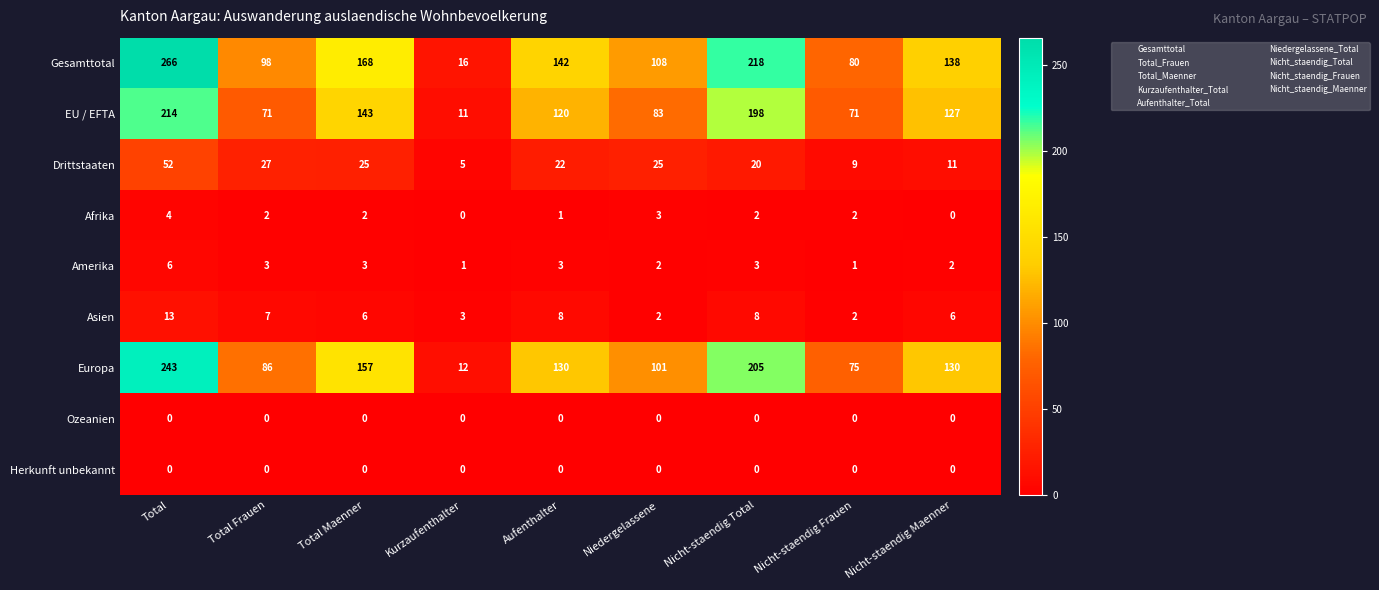

At which category is the sum across all series the highest?

Total